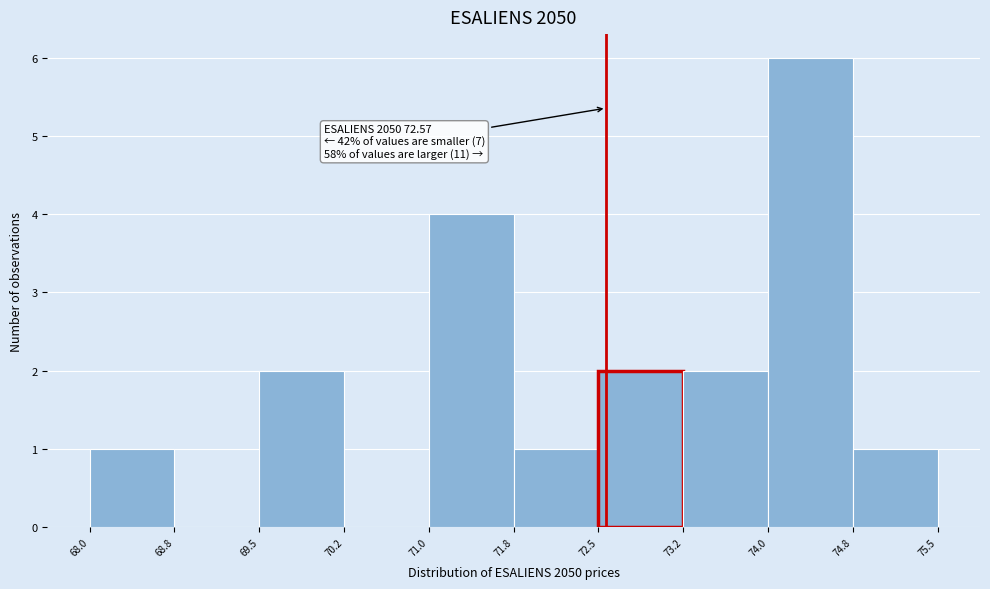

Which range on the x-axis has the tallest bar?

74.0 to 74.8